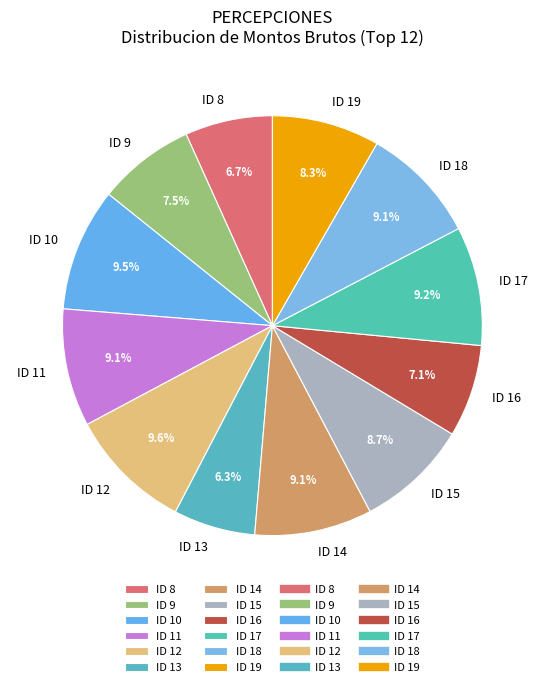

How many segments does this pie chart have?

12